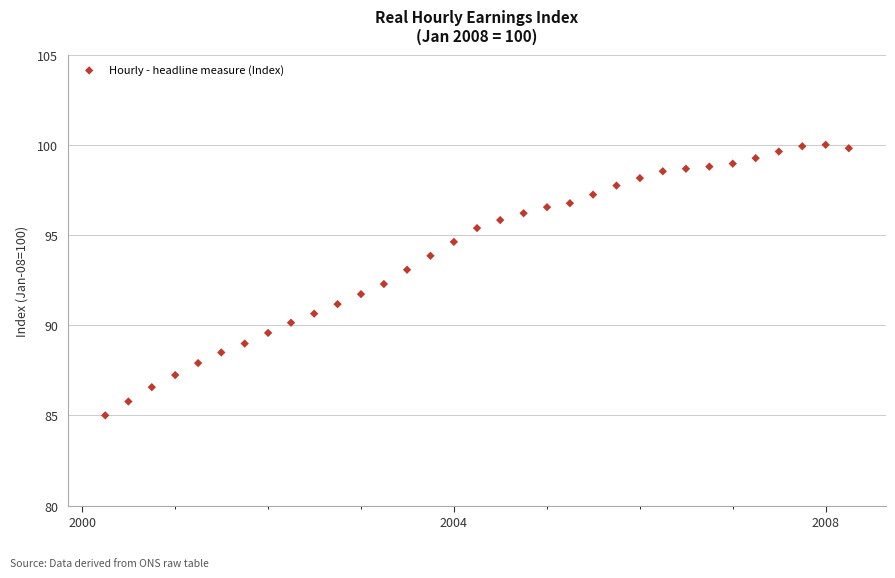

What is the range of X values (max minus min)?

2922.0